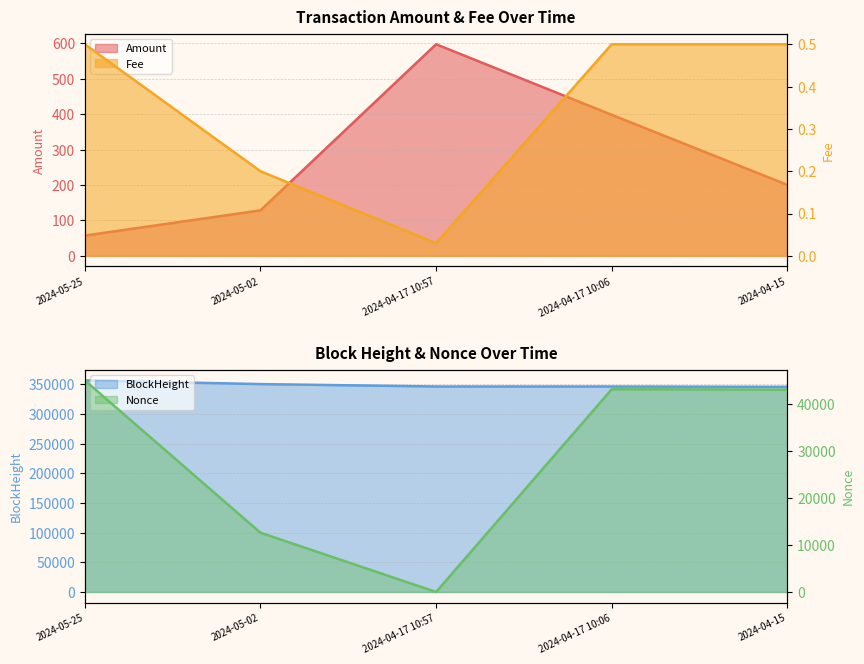

At which category is the sum across all series the highest?

2024-05-25